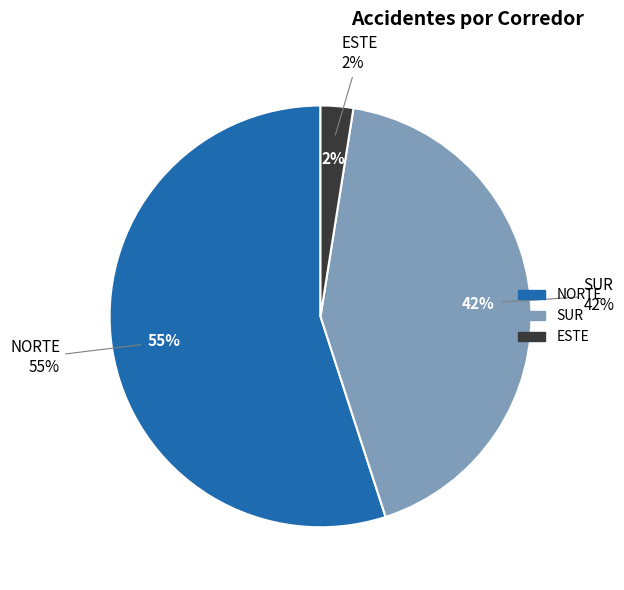

What is the ratio of the value at NORTE to the value at SUR?

1.3